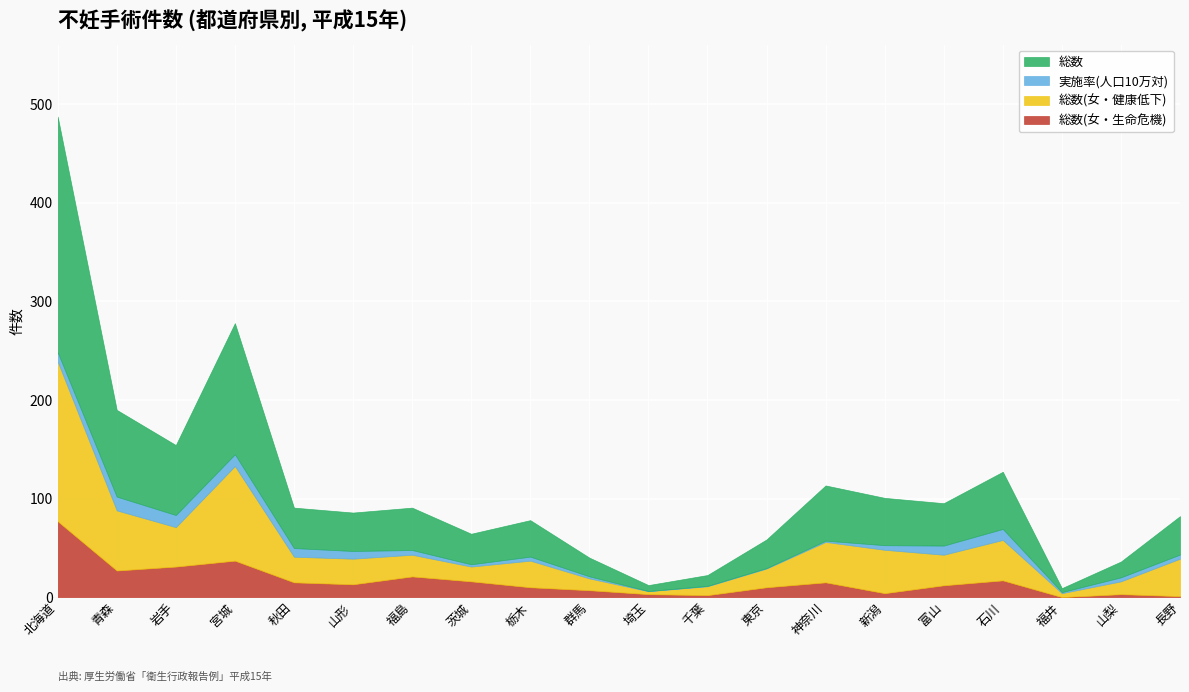

What is the difference between the highest and lowest values at 岩手?

58.7